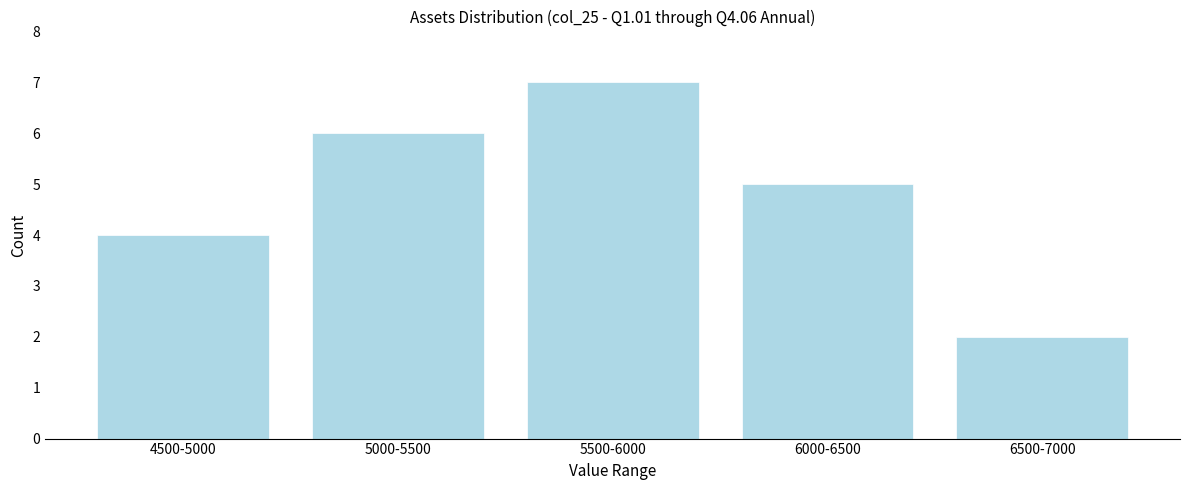

Reading right to left, extract all data points from this chart.

2	5	7	6	4